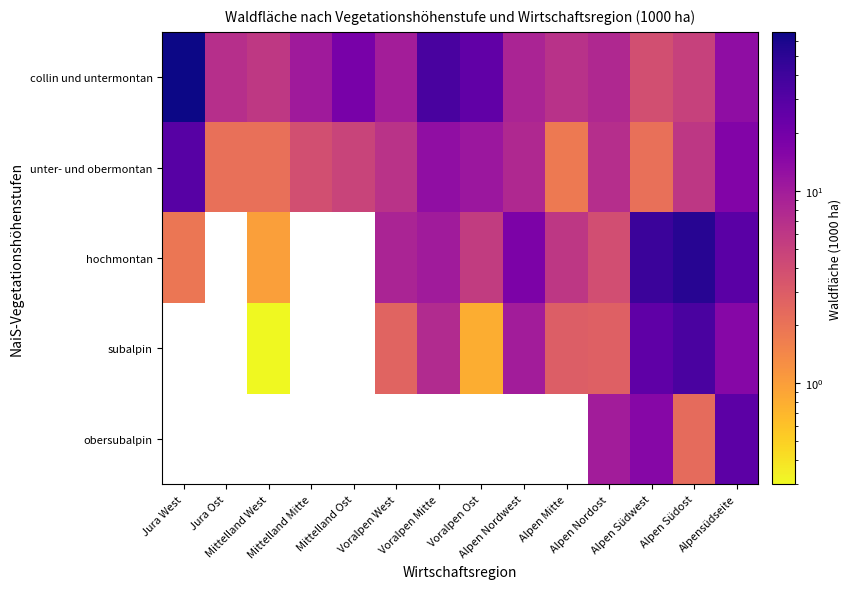

Is the value of hochmontan at Alpen Südost greater than the value of subalpin at Alpen Südost?

Yes